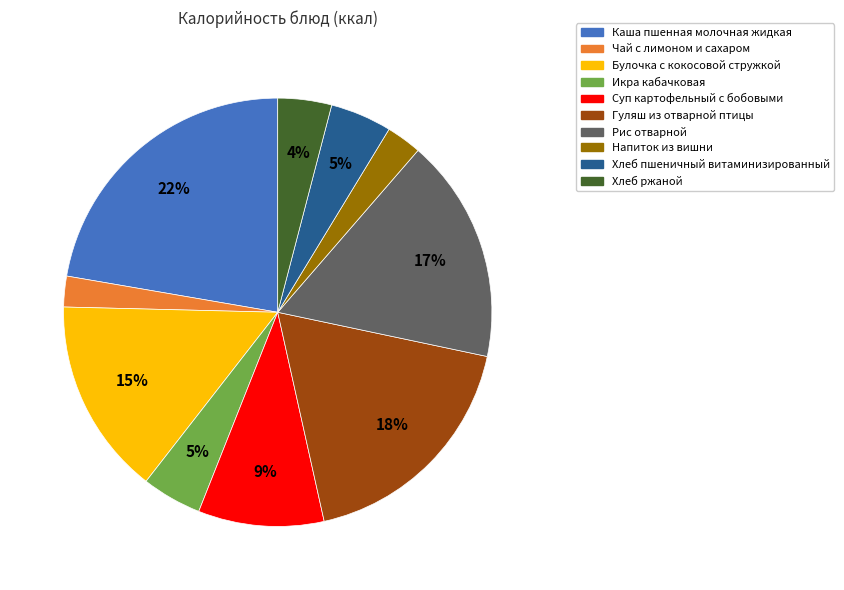

To the nearest percent, what is the combined percentage of Хлеб ржаной and Рис отварной?

21%